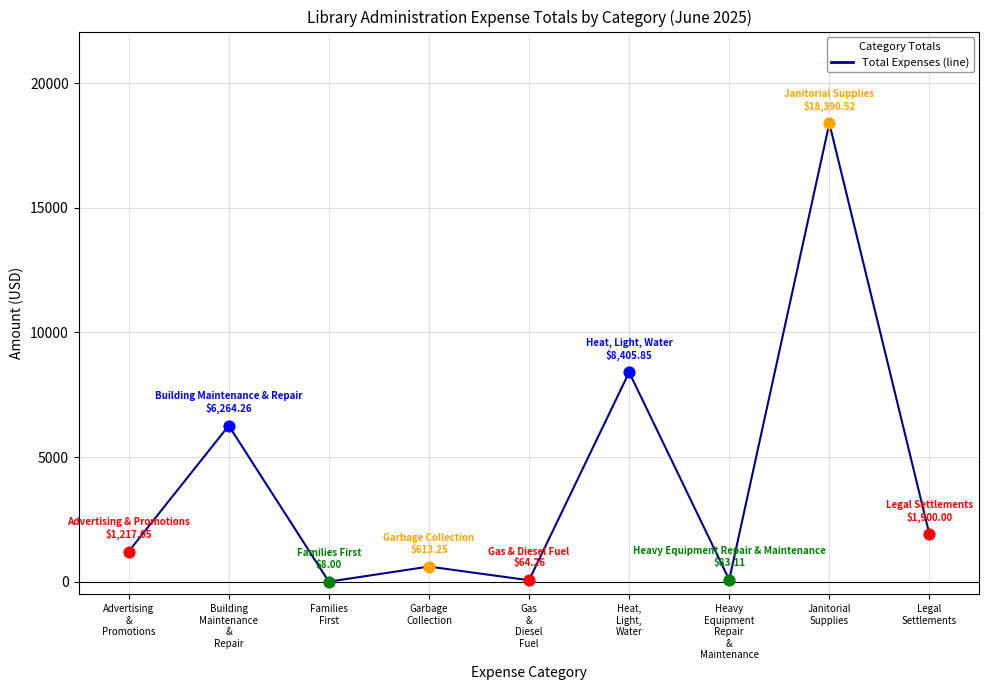

What is the change in value from Heat,
Light,
Water to Heavy
Equipment
Repair
&
Maintenance?

-8322.7